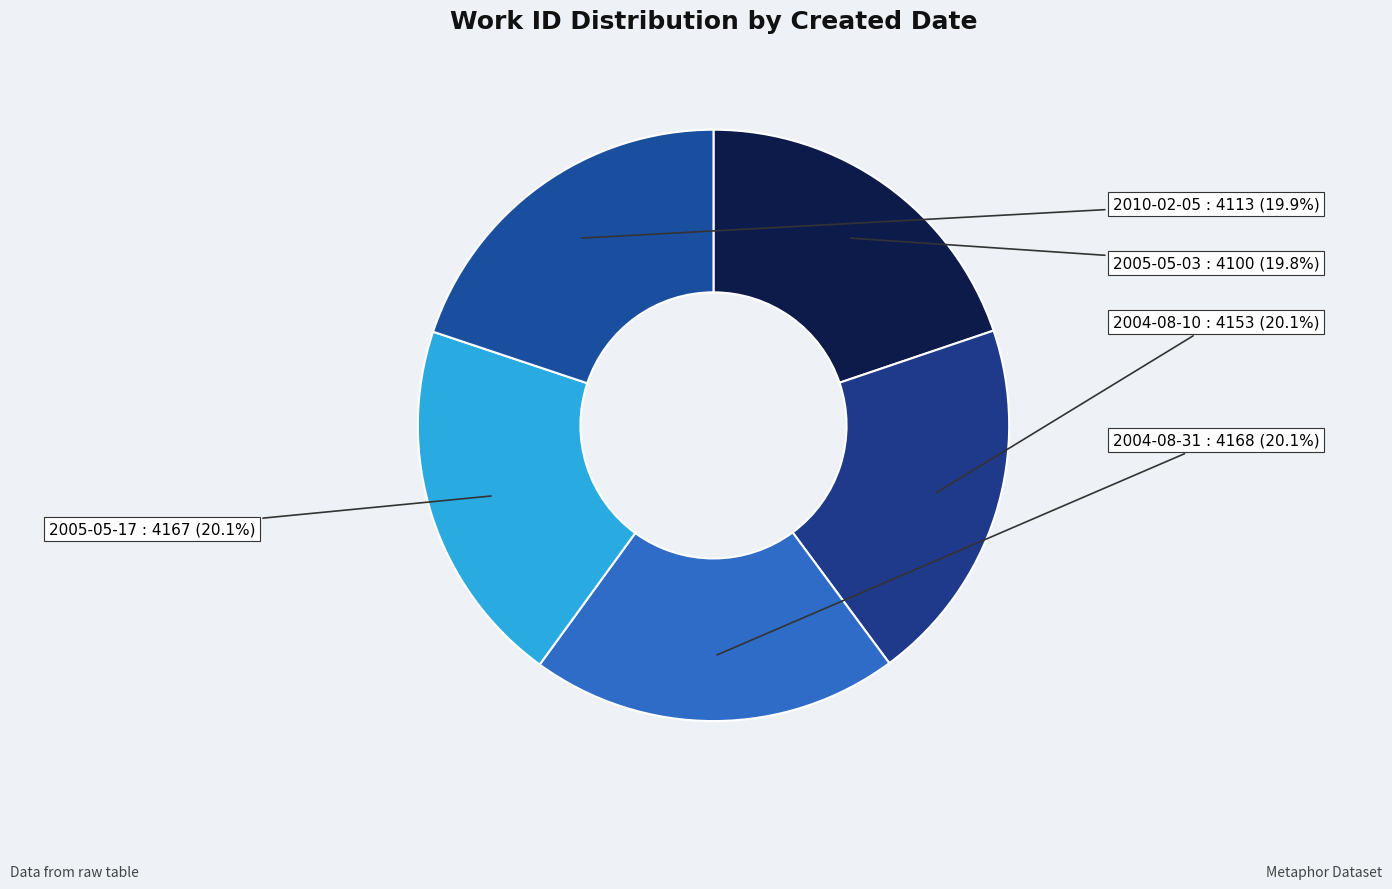

How many segments does this pie chart have?

5